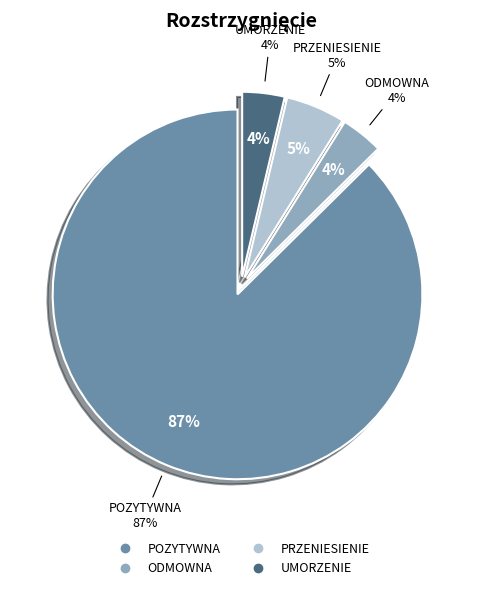

Between ODMOWNA and PRZENIESIENIE, which is larger?

PRZENIESIENIE